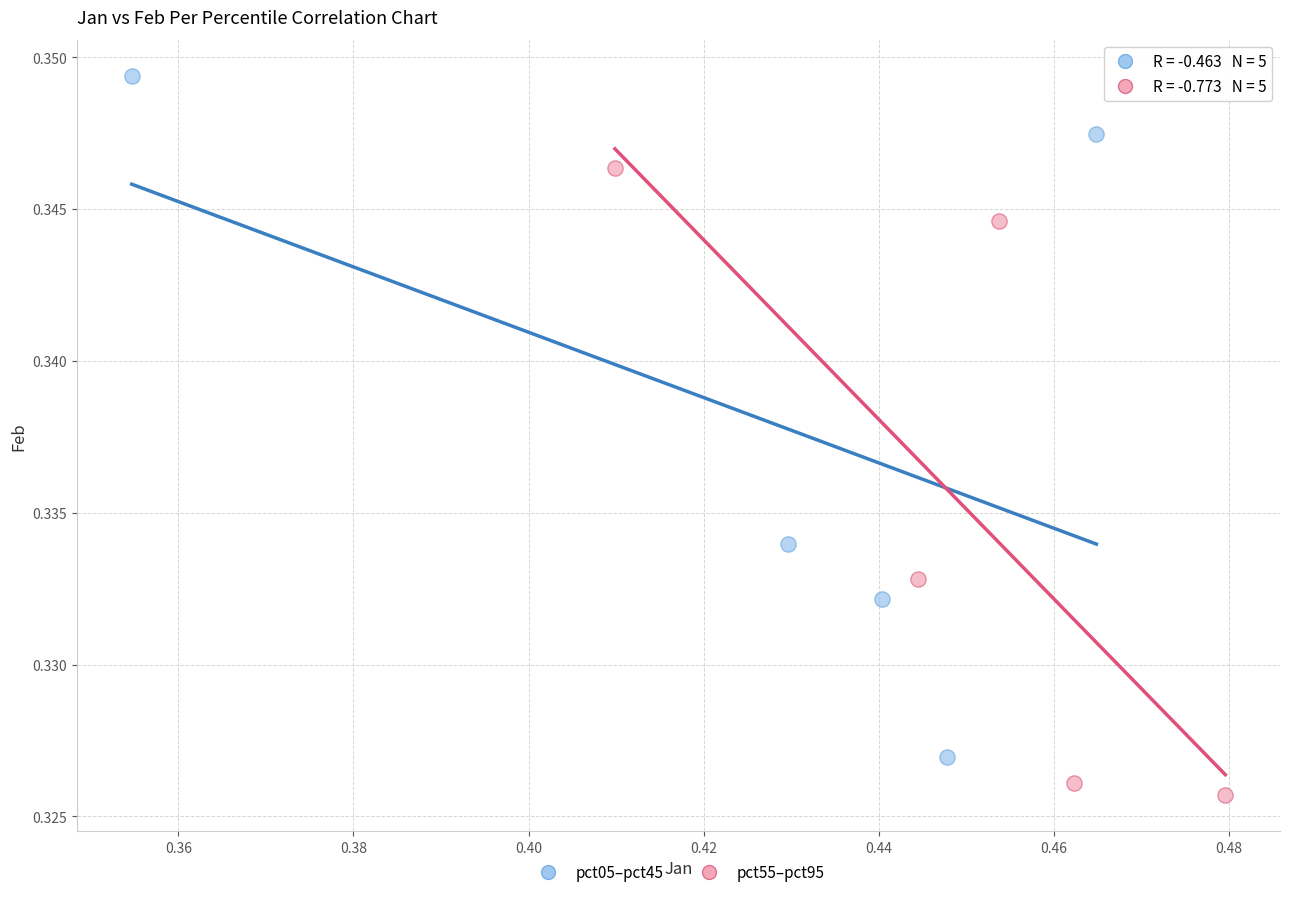

Which series has the widest spread of Y values?

pct05–pct45